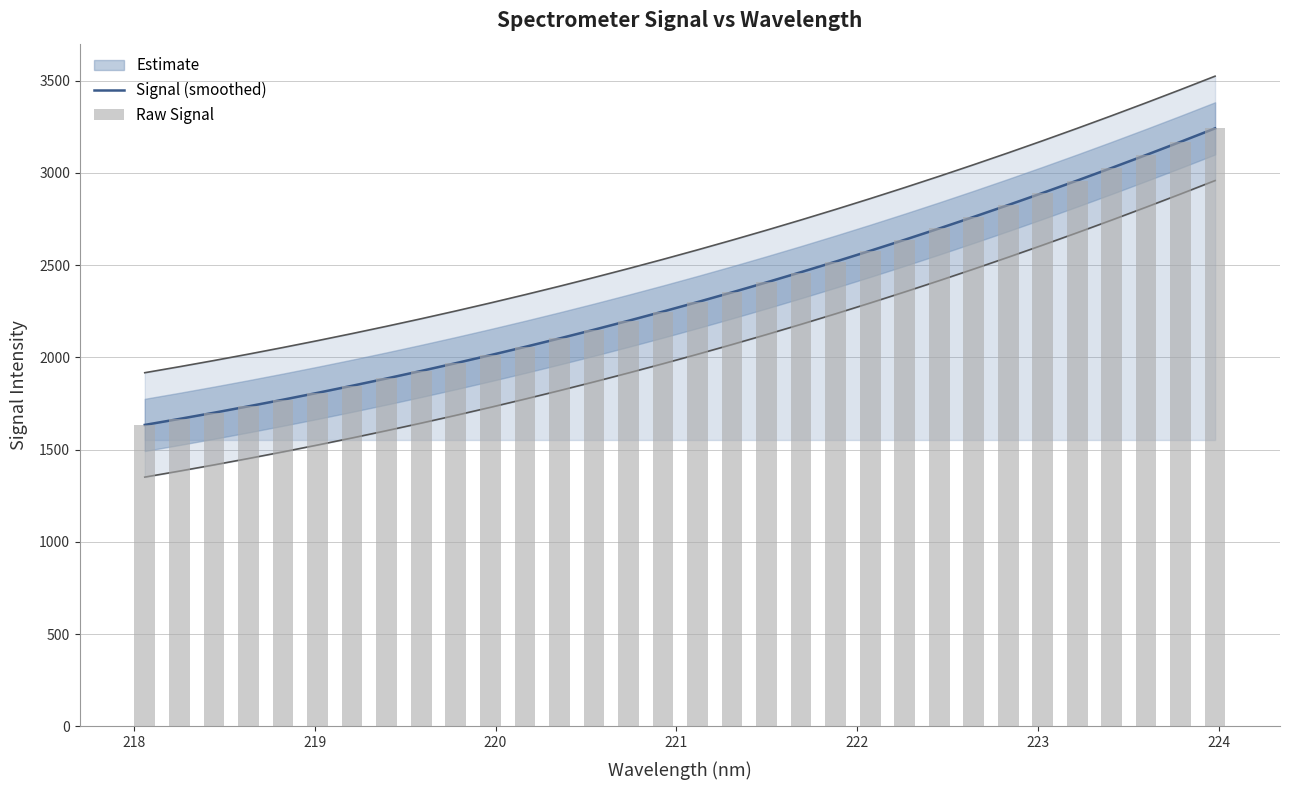

What is the maximum value shown in the chart?

3241.8